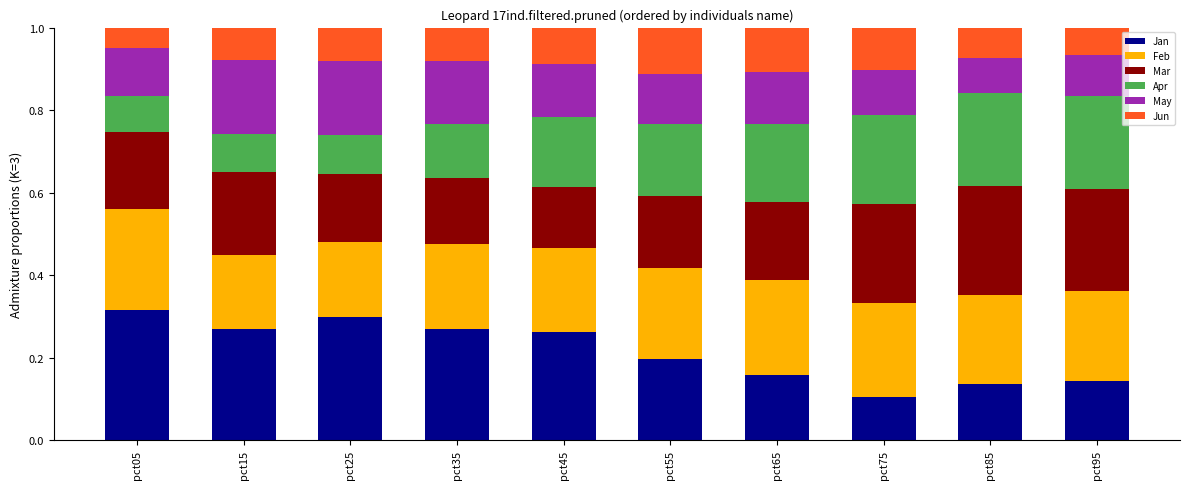

What is the total value across all series at pct25?

1.0